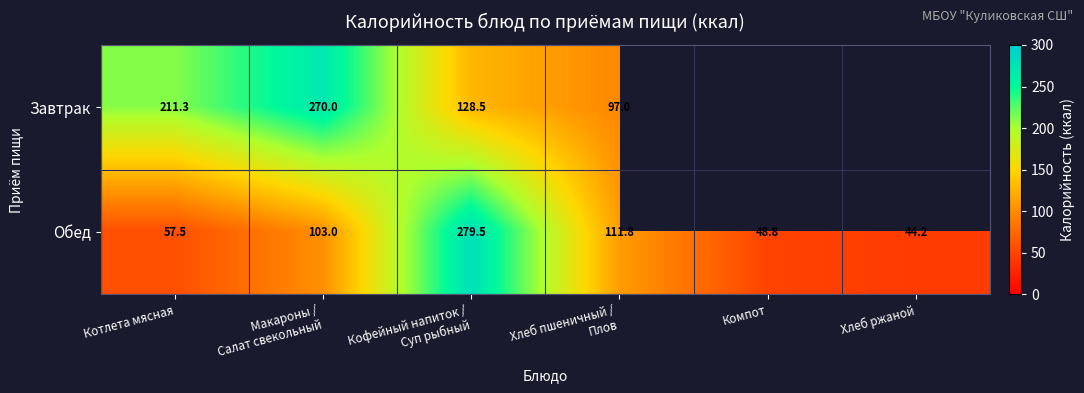

What is the difference between the maximum and minimum values in the Завтрак series?

173.0